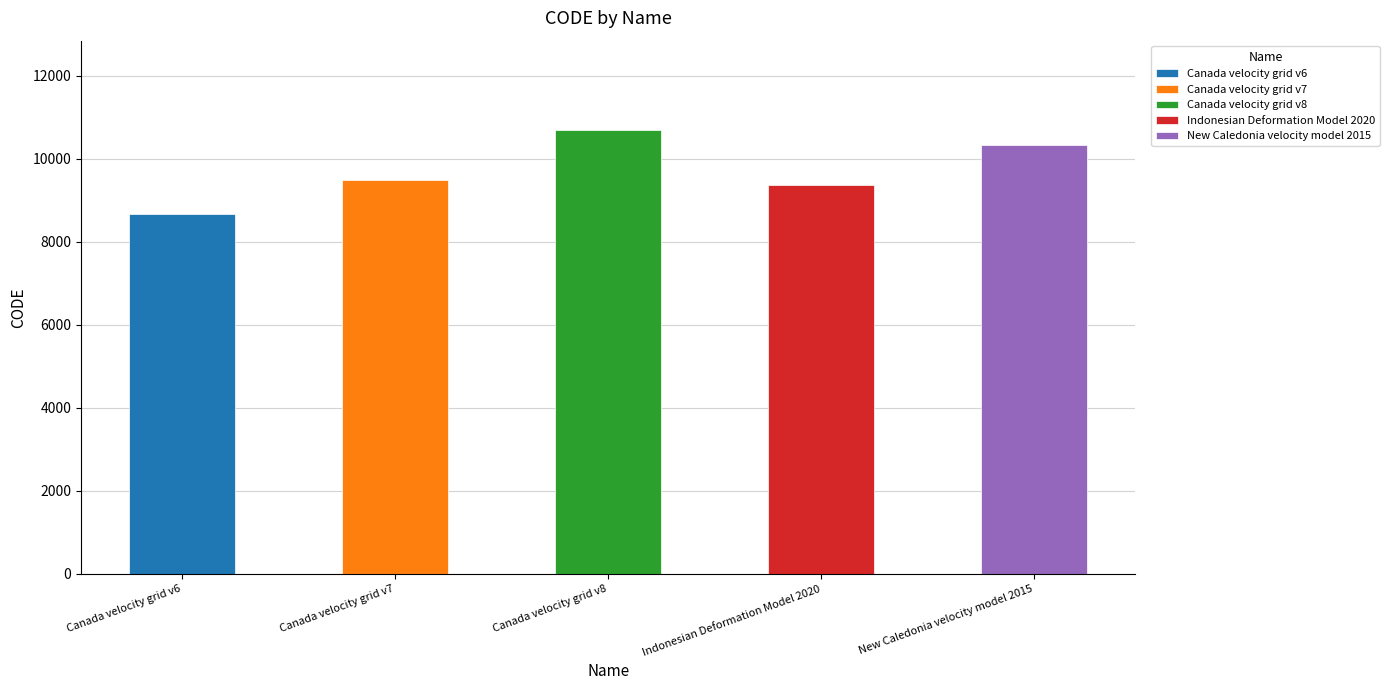

Are the bars horizontal?

No